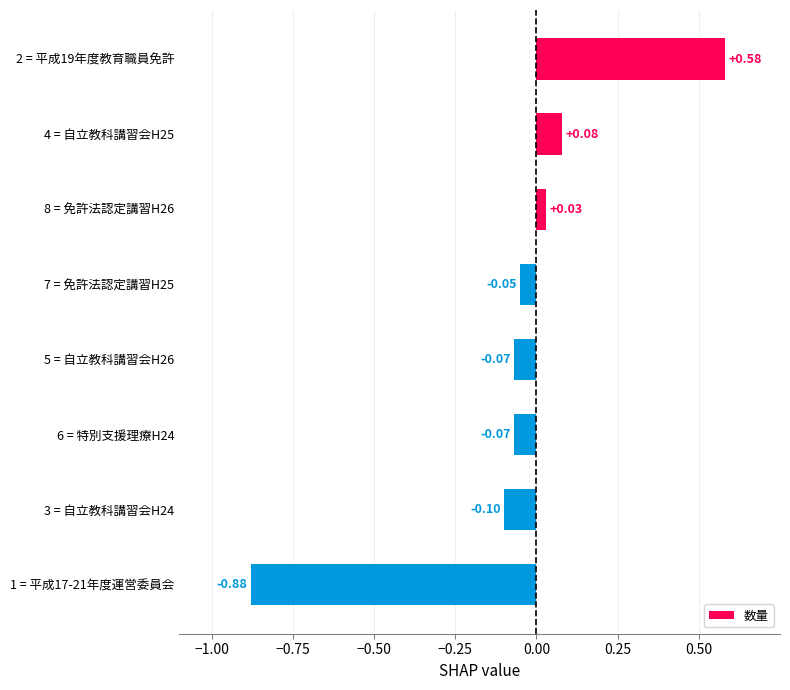

Between 3 = 自立教科講習会H24 and 5 = 自立教科講習会H26, which is larger?

5 = 自立教科講習会H26